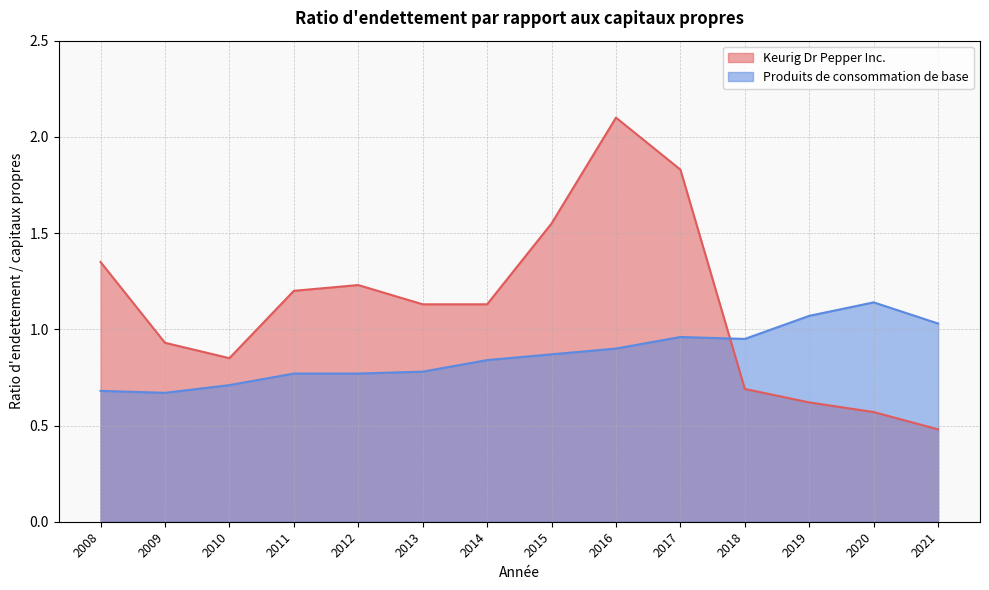

Between which two adjacent categories do Produits de consommation de base and Keurig Dr Pepper Inc. first intersect?

2017 and 2018